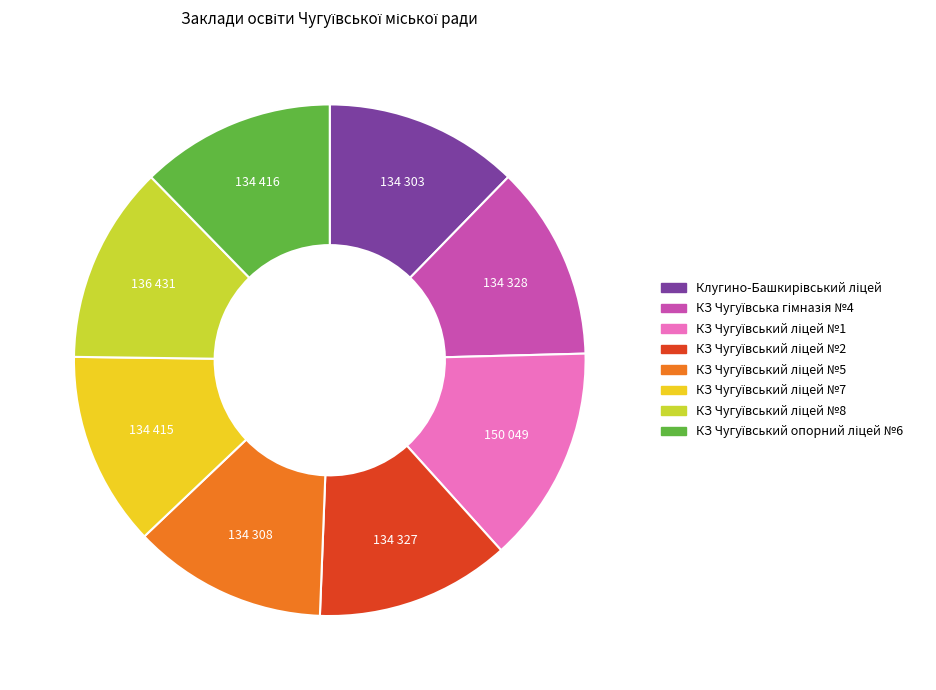

Is there a majority slice in this chart?

No